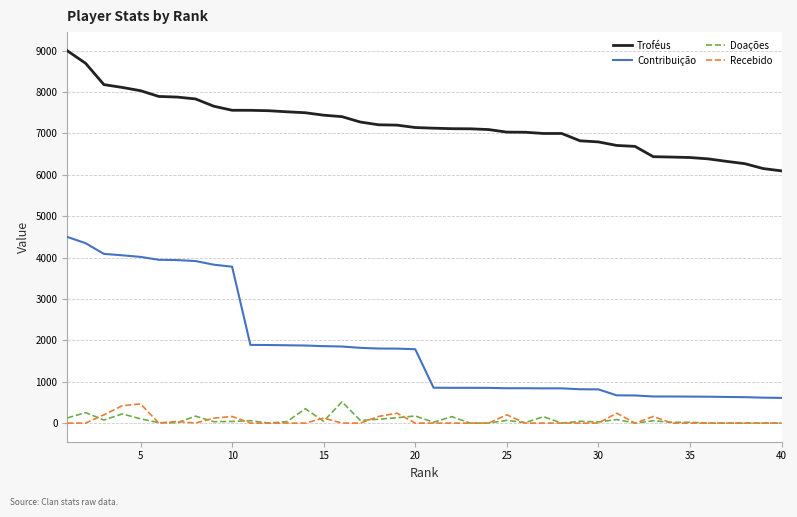

Does the chart display data point markers on the line(s)?

No